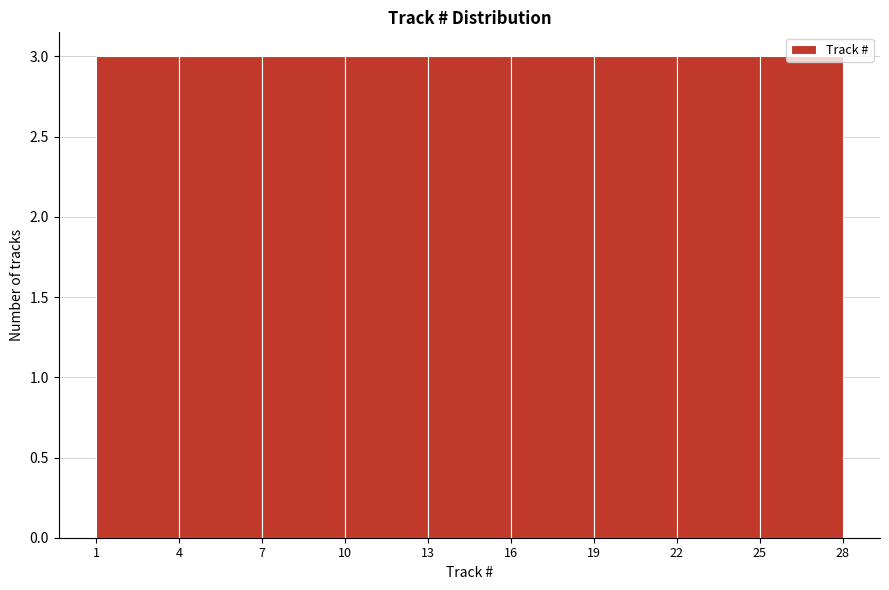

Reading left to right, list every bar in this chart as the range it spans on the x-axis followed by its height. The values are not printed on the chart, so give them approximately, as read against the axis.

1 to 4: 3
4 to 7: 3
7 to 10: 3
10 to 13: 3
13 to 16: 3
16 to 19: 3
19 to 22: 3
22 to 25: 3
25 to 28: 3